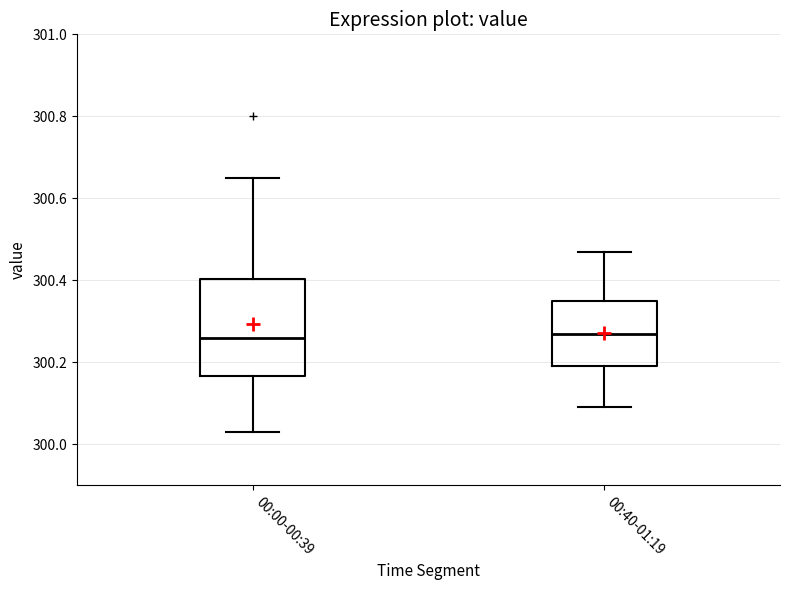

Reading left to right, read every box against the y-axis: the position of its median line, the range the box covers, and the ends of its whiskers. The values are not printed on the chart, so give them approximately, as read against the axis.

00:00-00:39: median 300.26, box 300.16 to 300.40, whiskers 300.04 to 300.66
00:40-01:19: median 300.28, box 300.20 to 300.36, whiskers 300.10 to 300.48